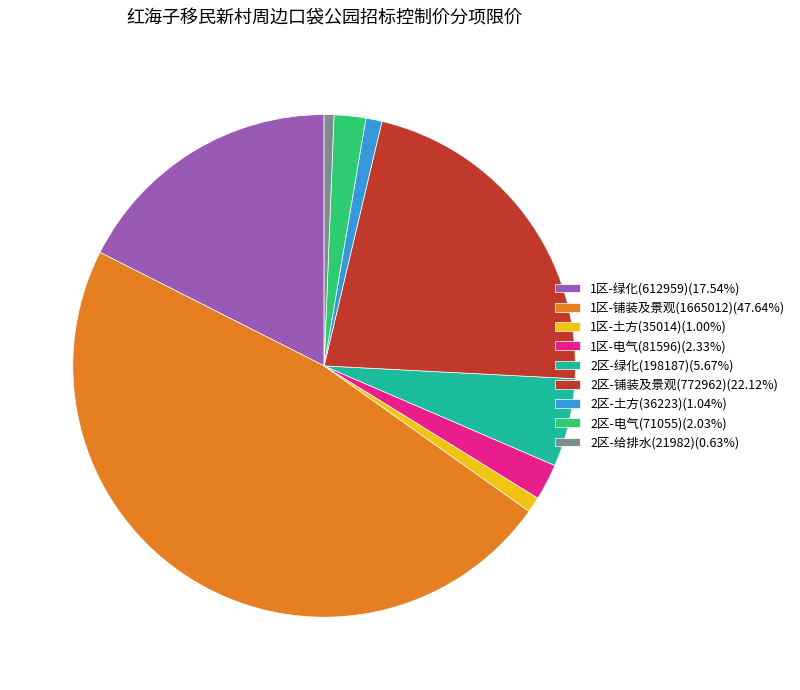

Is the sum of 1区-铺装及景观(1665012) and 2区-铺装及景观(772962) greater than half?

Yes